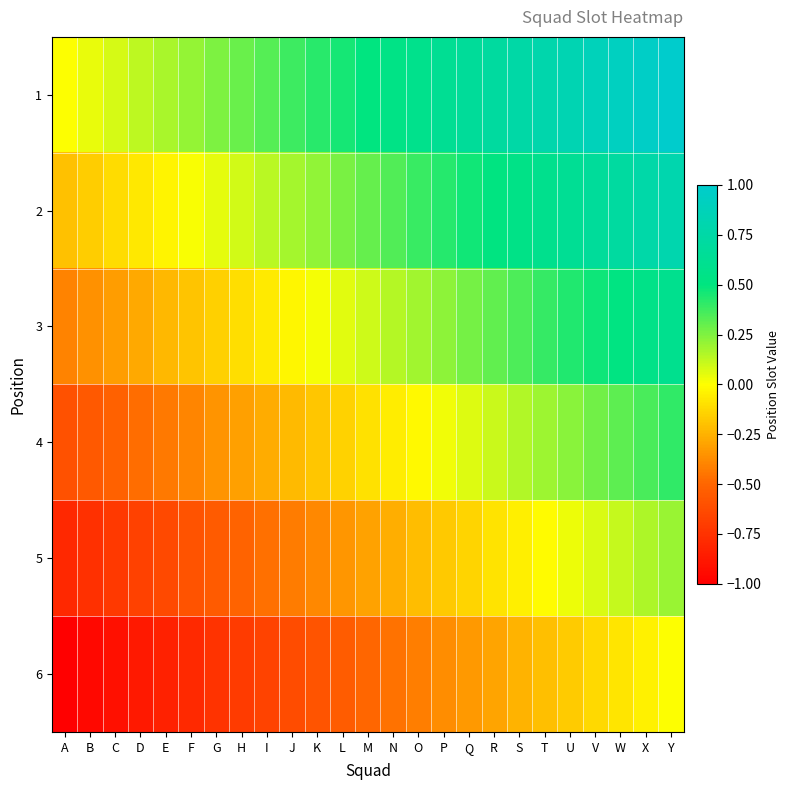

Between I and U, which is larger?

U